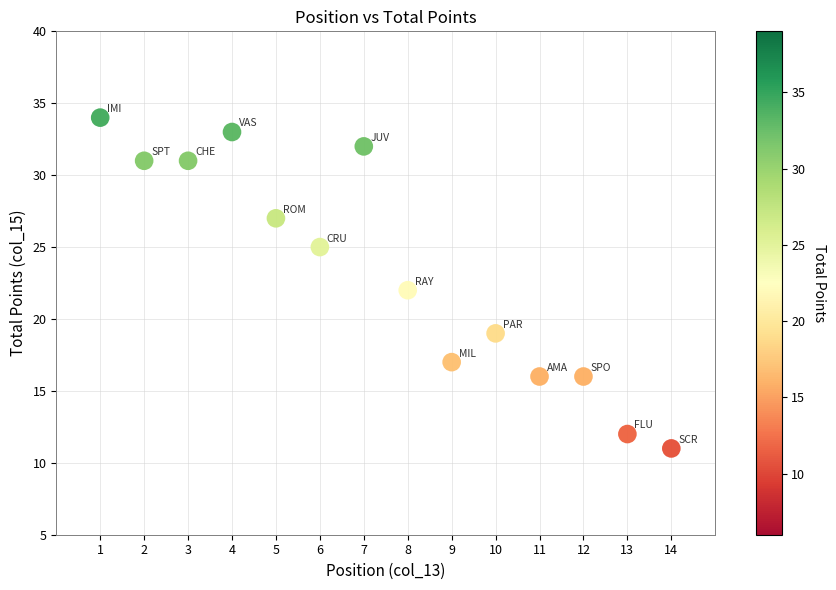

What is the range of X values (max minus min)?

13